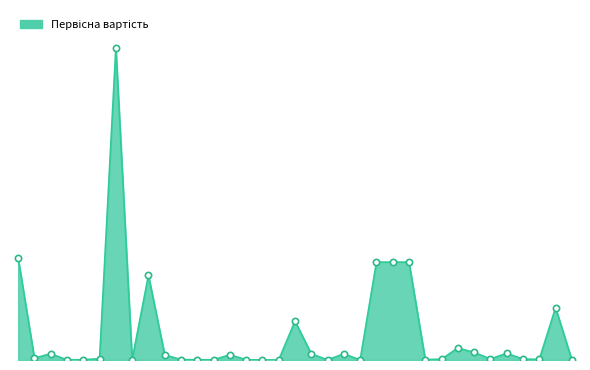

What is the greatest value displayed?

5311091.7